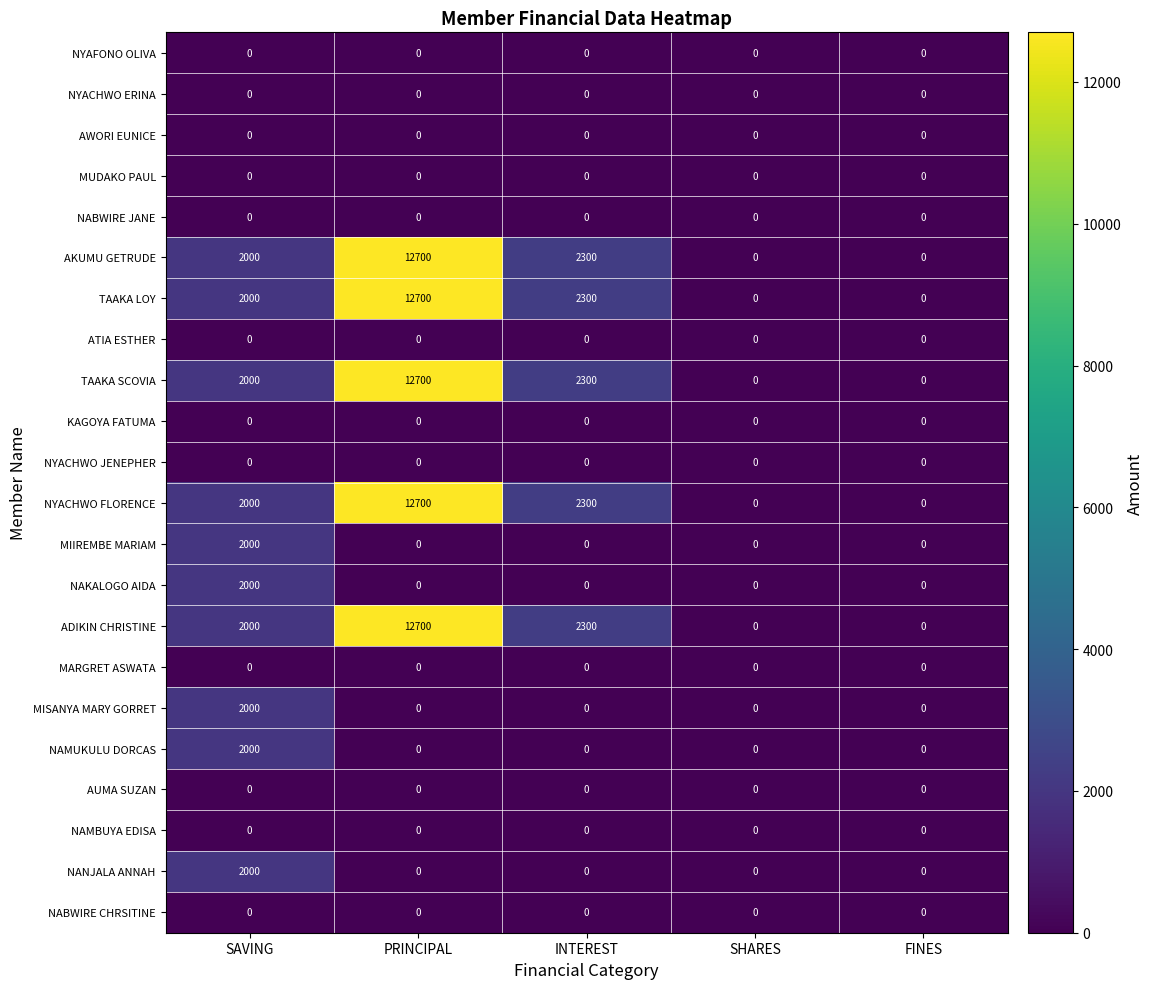

How many categories are shown in the chart?

5